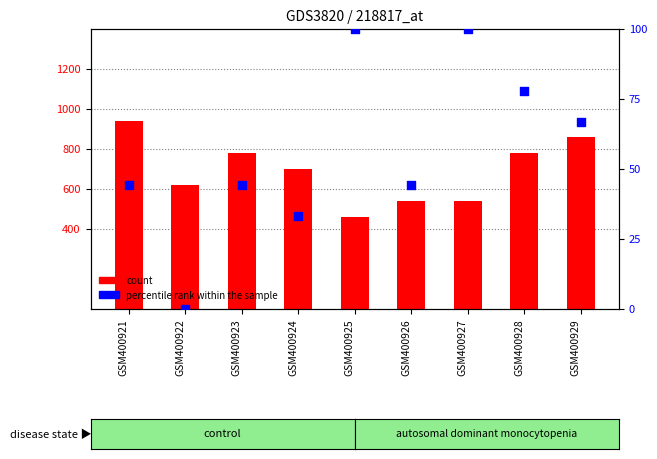

Is the value of count at GSM400921 greater than the value of percentile rank within the sample at GSM400927?

Yes